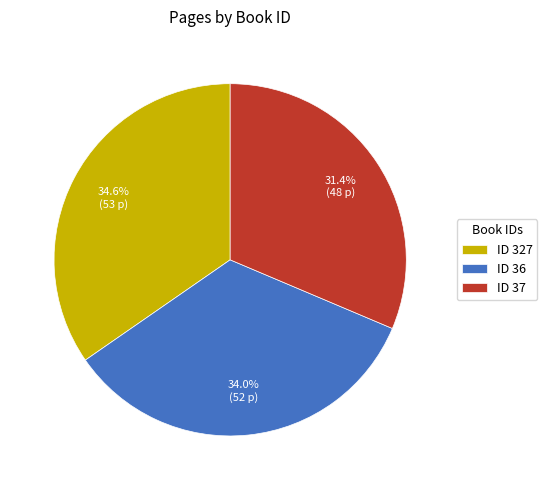

Is there a majority slice in this chart?

No